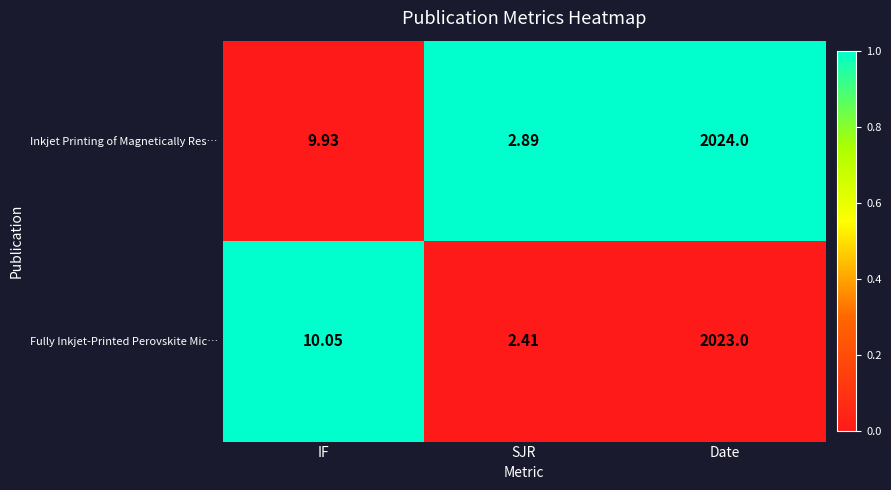

How many values in the Fully Inkjet‑Printed Perovskite Mic… series exceed 10?

2